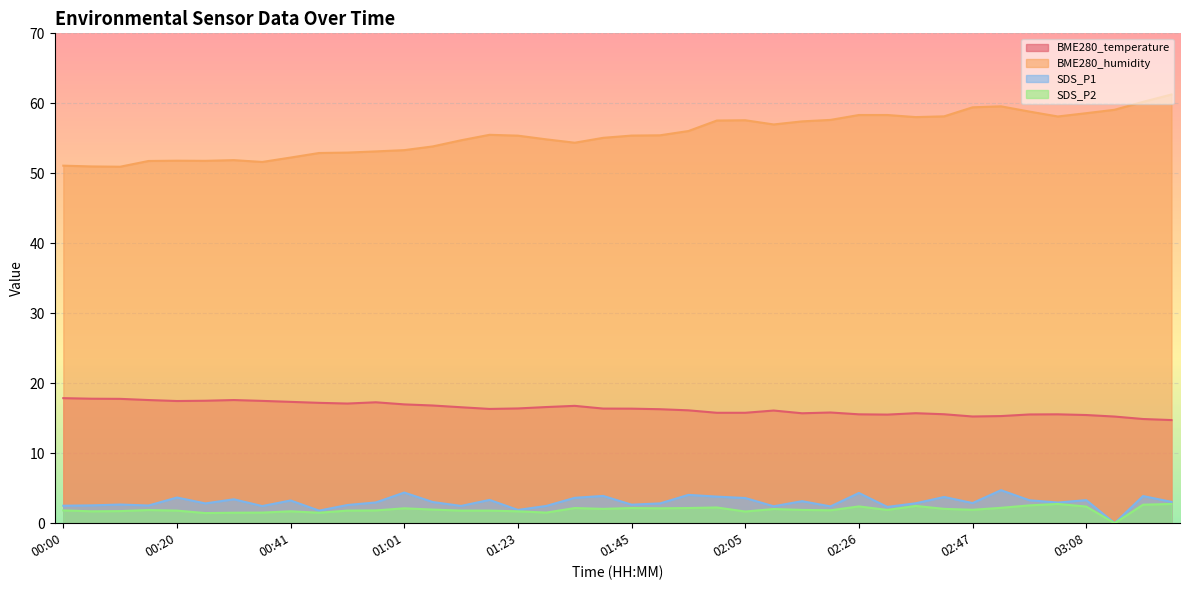

In BME280_humidity, how many points are higher than both neighbors (excluding endpoints)?

5